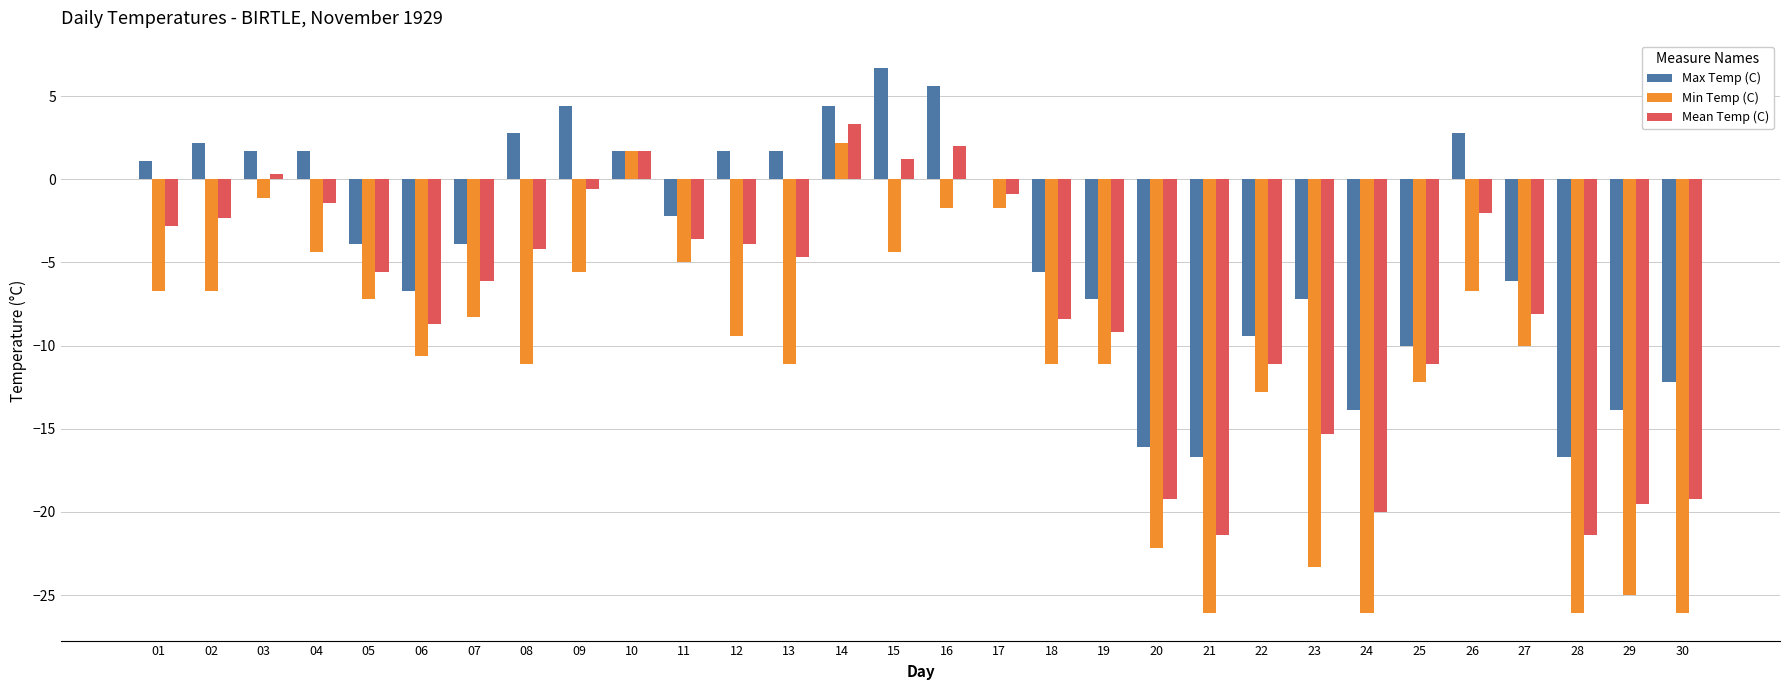

Reading left to right, extract all data points from this chart.

Max Temp (C): 1.1	2.2	1.7	1.7	-3.9	-6.7	-3.9	2.8	4.4	1.7	-2.2	1.7	1.7	4.4	6.7	5.6	0.0	-5.6	-7.2	-16.1	-16.7	-9.4	-7.2	-13.9	-10.0	2.8	-6.1	-16.7	-13.9	-12.2
Min Temp (C): -6.7	-6.7	-1.1	-4.4	-7.2	-10.6	-8.3	-11.1	-5.6	1.7	-5.0	-9.4	-11.1	2.2	-4.4	-1.7	-1.7	-11.1	-11.1	-22.2	-26.1	-12.8	-23.3	-26.1	-12.2	-6.7	-10.0	-26.1	-25.0	-26.1
Mean Temp (C): -2.8	-2.3	0.3	-1.4	-5.6	-8.7	-6.1	-4.2	-0.6	1.7	-3.6	-3.9	-4.7	3.3	1.2	2.0	-0.9	-8.4	-9.2	-19.2	-21.4	-11.1	-15.3	-20.0	-11.1	-2.0	-8.1	-21.4	-19.5	-19.2